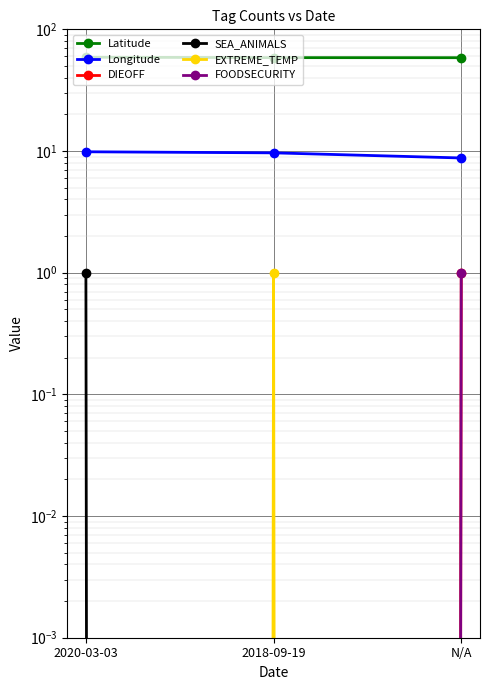

What is the label of the 3rd point from the left?

N/A